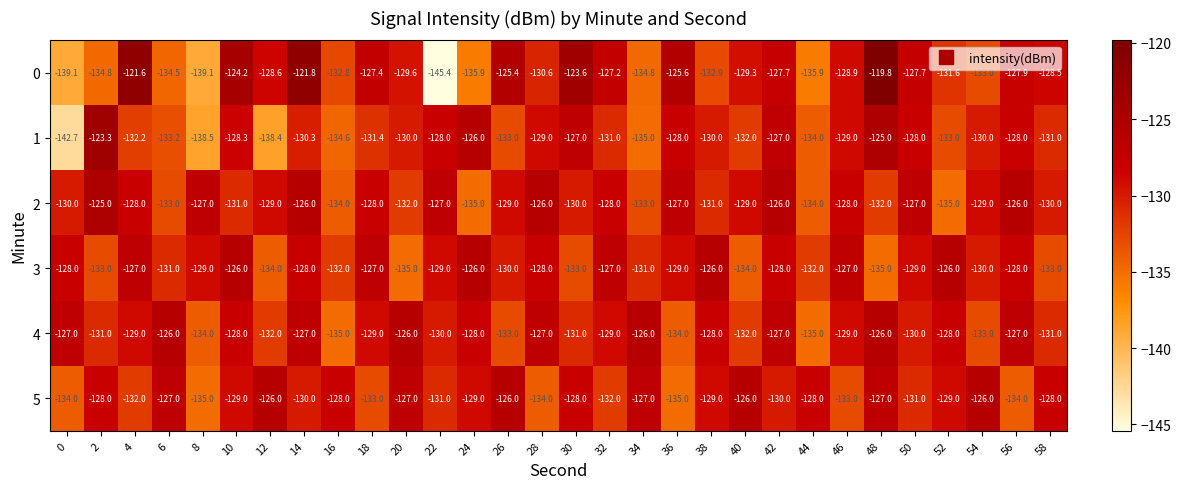

At 16, list the series in order from smallest to largest.

4, 1, 2, 0, 3, 5